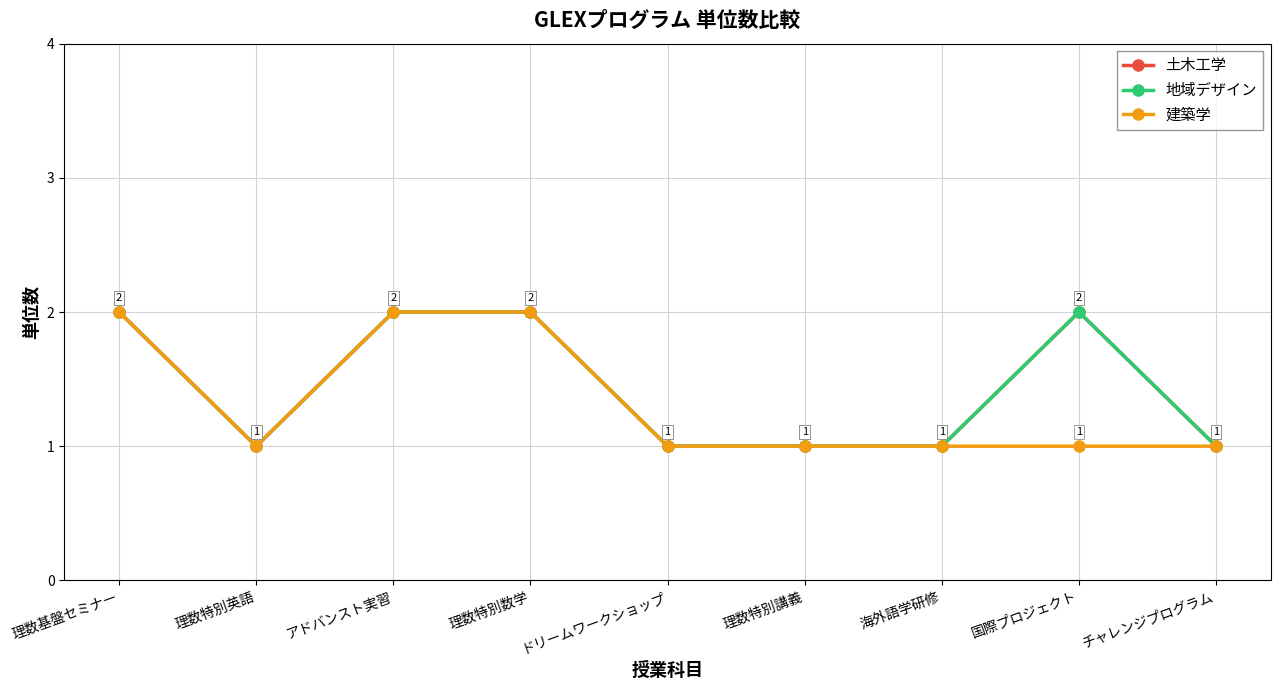

Between 理数特別講義 and 国際プロジェクト, which series saw the biggest shift?

土木工学